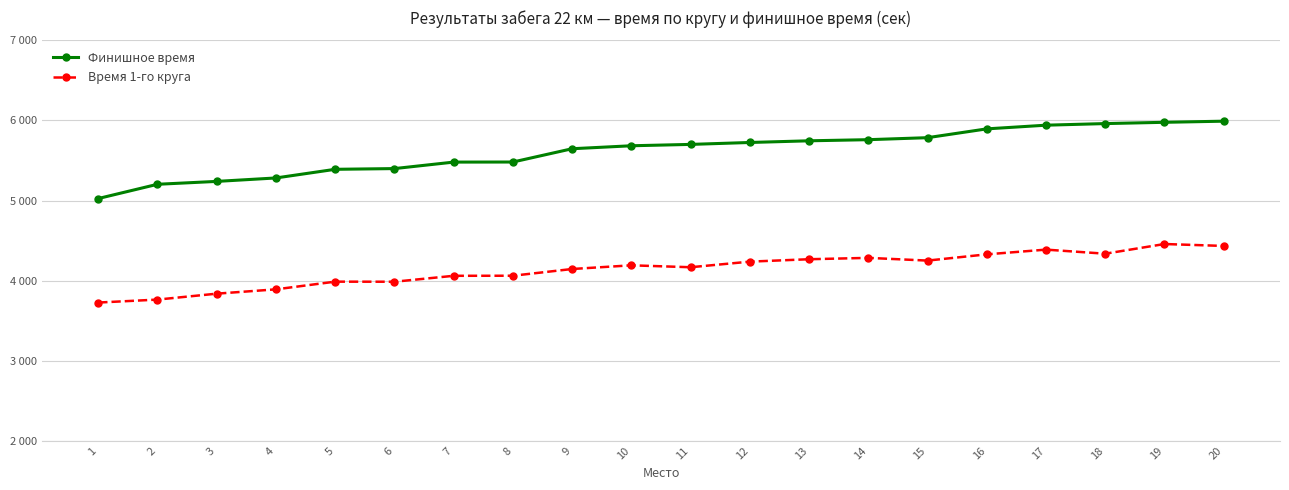

Reading right to left, extract all data points from this chart.

Финишное время: 5991	5977	5961	5941	5895	5785	5760	5746	5725	5701	5684	5647	5481	5480	5399	5390	5282	5239	5203	5025
Время 1-го круга: 4433	4457	4336	4387	4328	4250	4284	4267	4237	4167	4191	4145	4061	4060	3986	3987	3891	3837	3763	3726